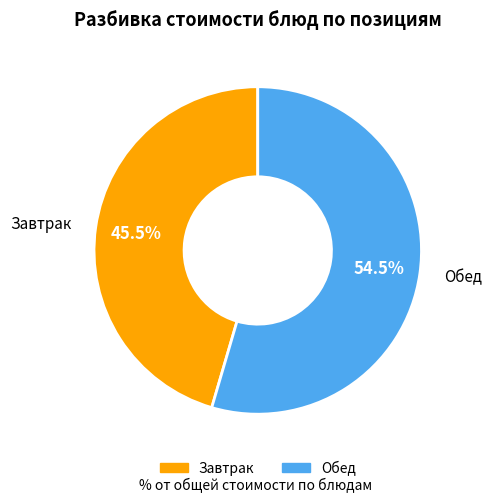

Is there a majority slice in this chart?

Yes